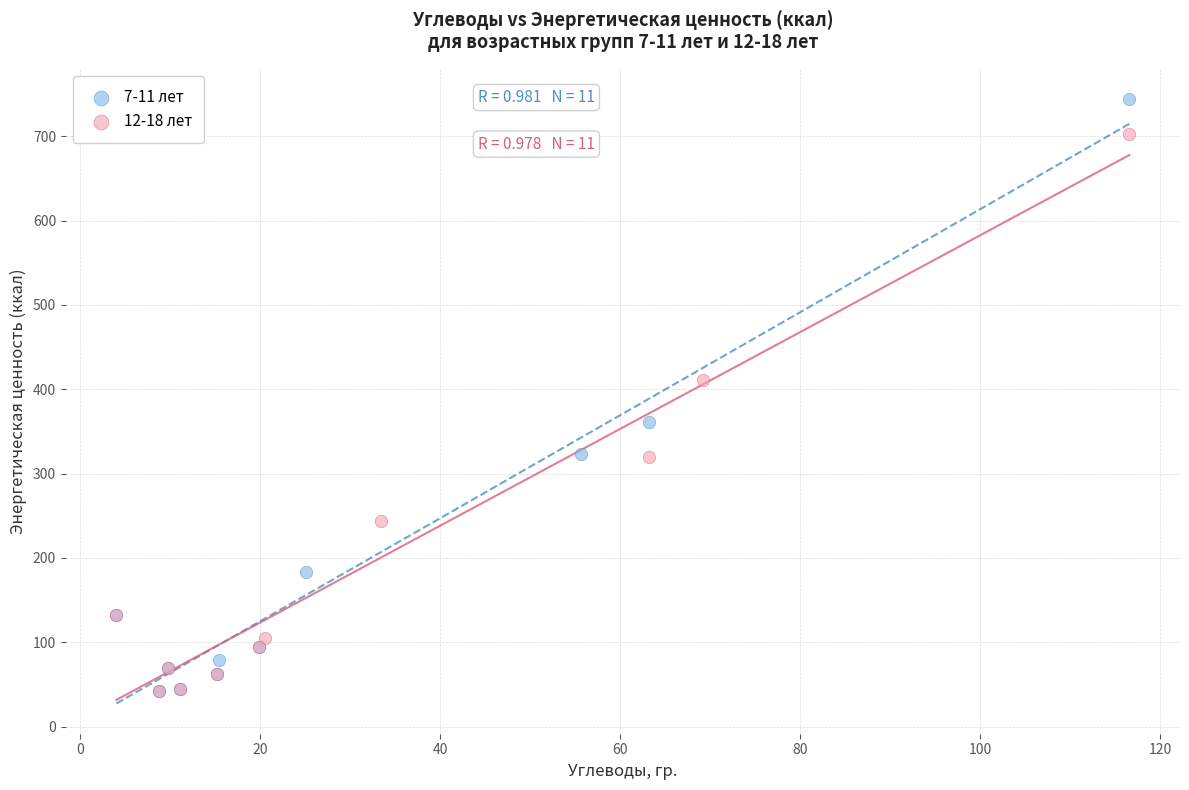

What are all the series names shown in the legend?

7-11 лет, 12-18 лет